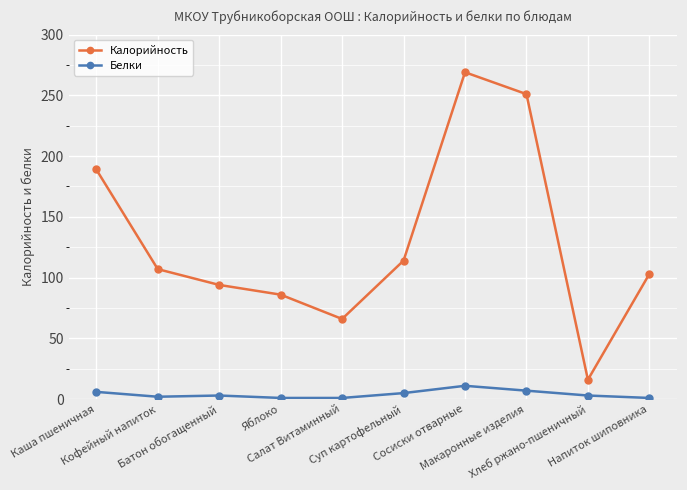

Count the number of categories in the chart.

10